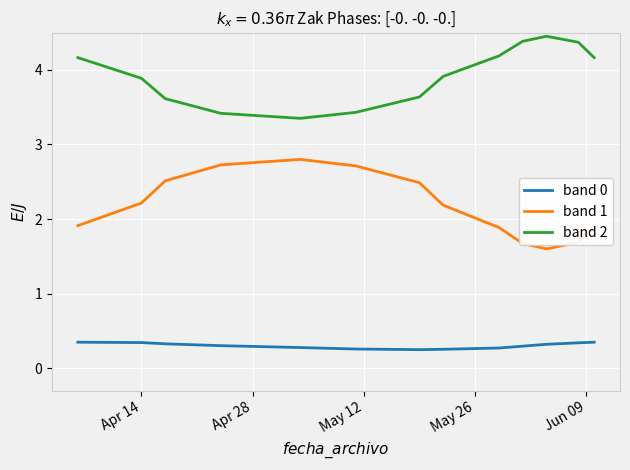

Which series has the largest total across all categories?

band 2